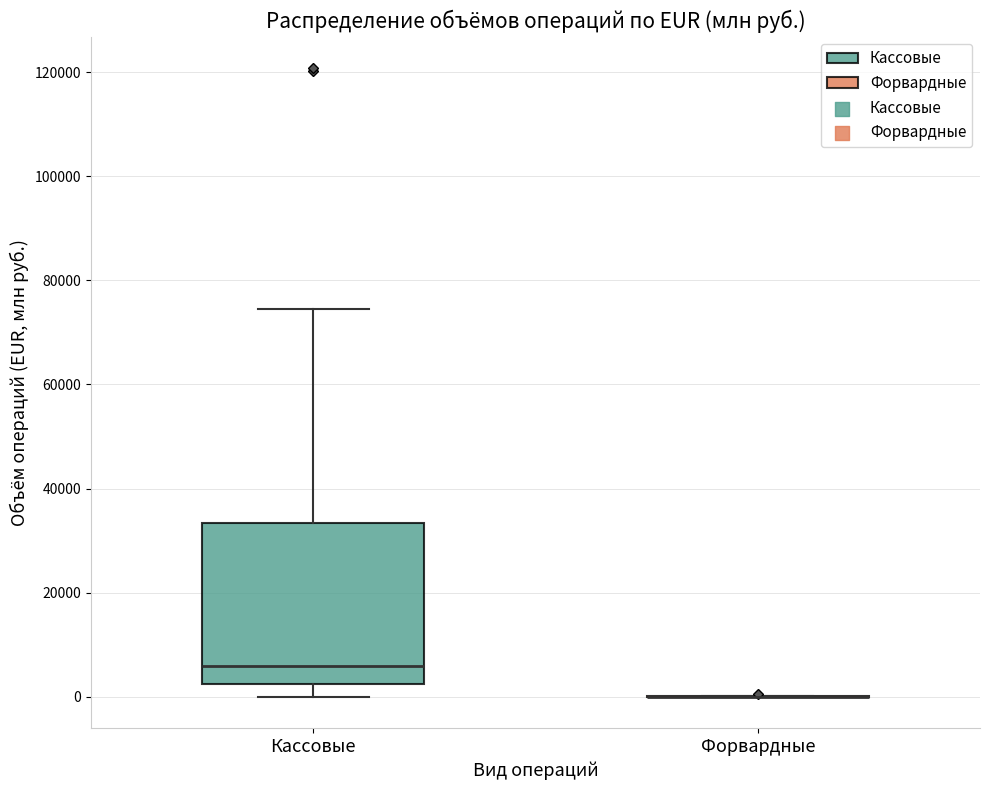

Reading left to right, transcribe this box plot: for each box, give where its median line is, the range the box spans, and where its two whiskers end, as read against the y-axis. The values are not printed on the chart, so give them approximately, as read against the axis.

Кассовые: median 6000, box 2000 to 34000, whiskers 0 to 74000
Форвардные: box collapsed to a line at 0, whiskers 0 to 0